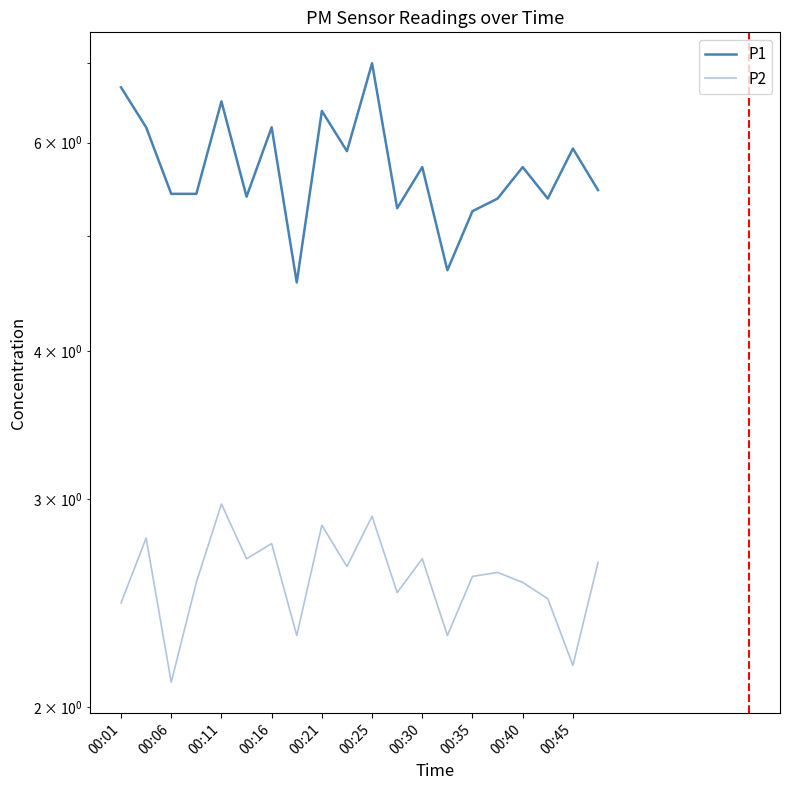

What is the minimum value shown in the chart?

2.1